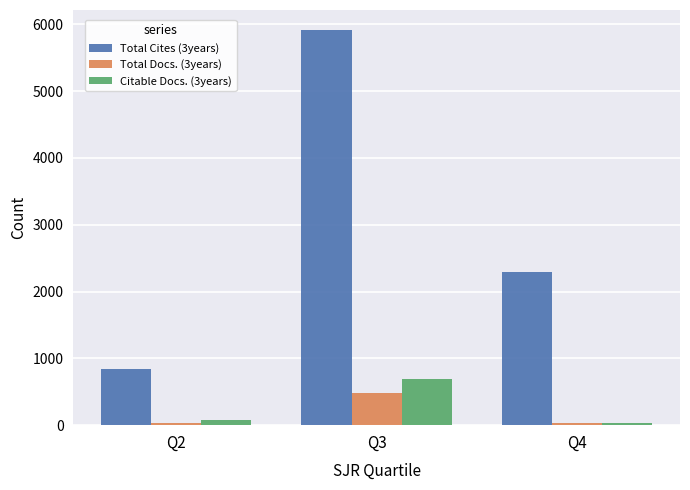

Count the number of data series in this chart.

3